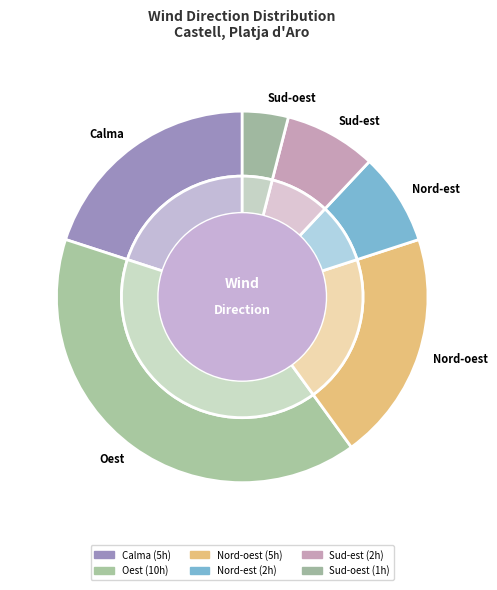

Is the sum of Oest and Sud-oest greater than half?

No